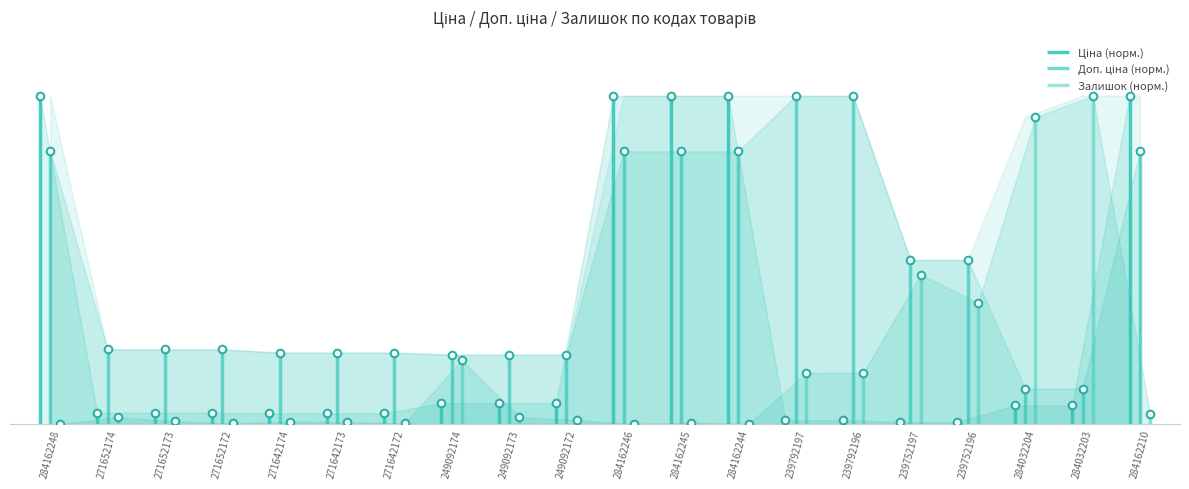

What is the total value across all series at 271652173?

0.3